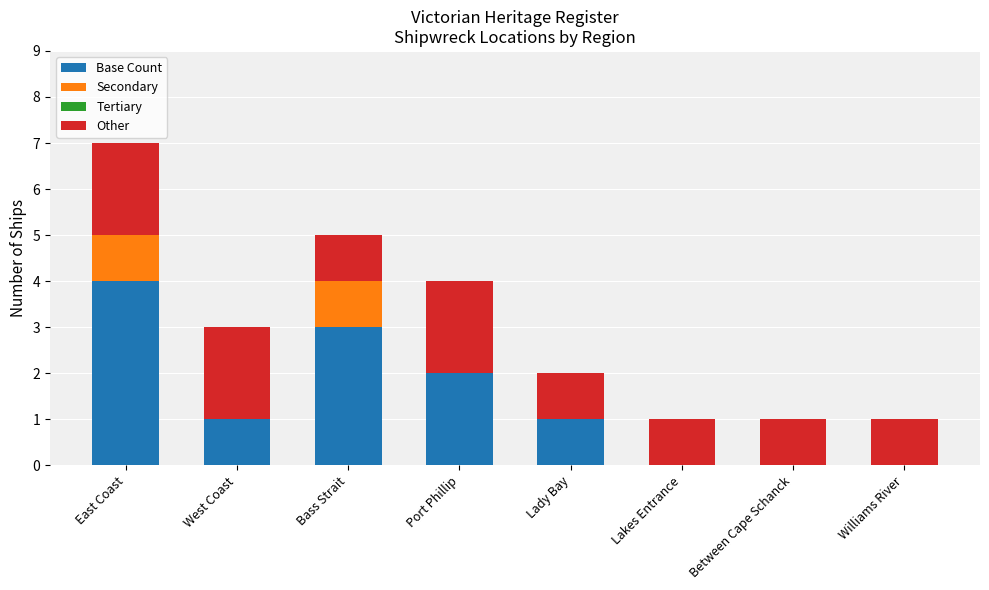

At which category is the sum across all series the highest?

East Coast